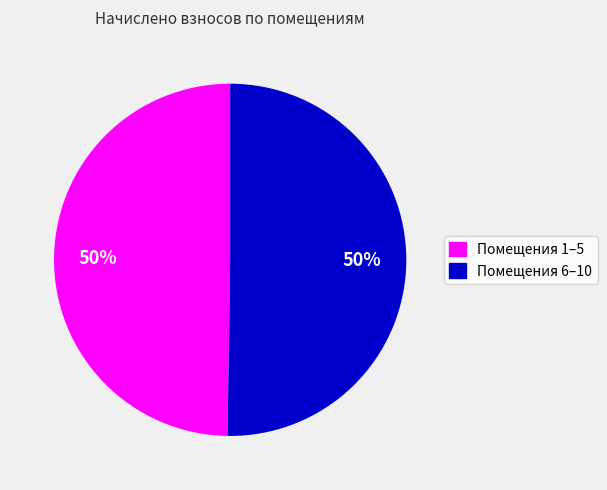

To the nearest percent, what is the average slice percentage?

50%